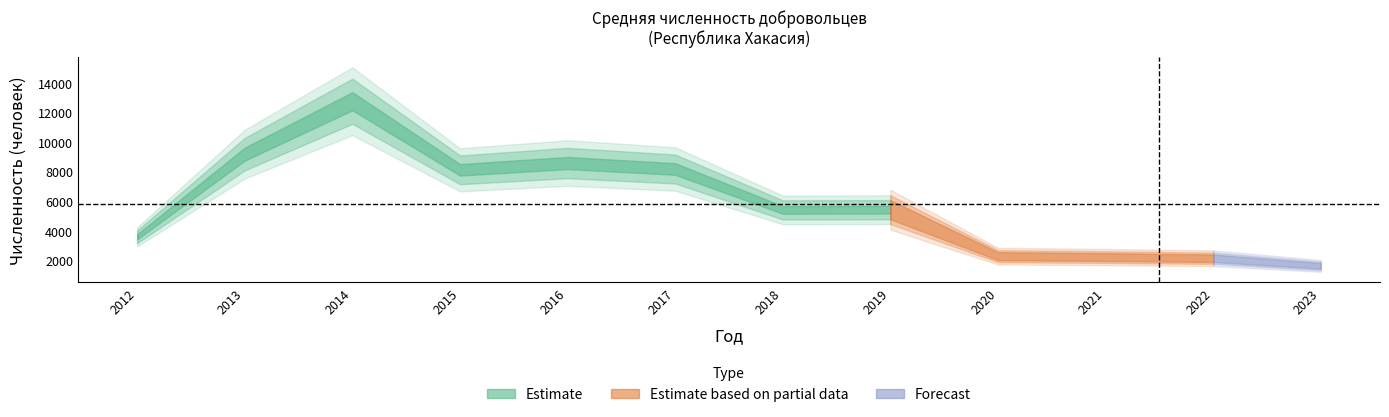

Reading left to right, list all the values displayed in this chart.

3574	9172	12754	8109	8569	8166	5396	5411	2264	2202	2122	1608